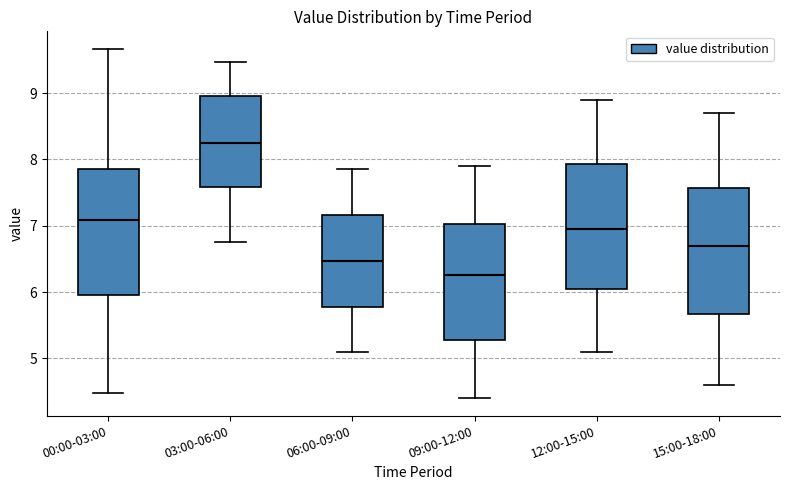

Which box has the highest median line?

03:00-06:00